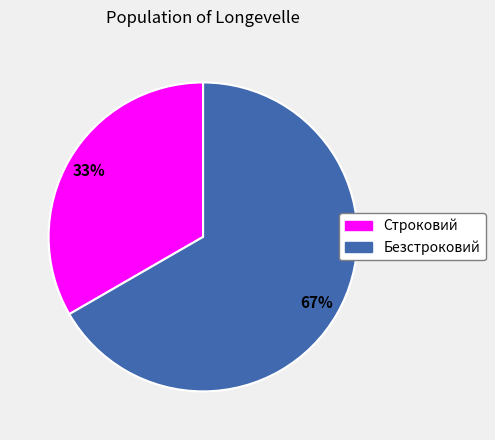

How many slices are in this pie chart?

2